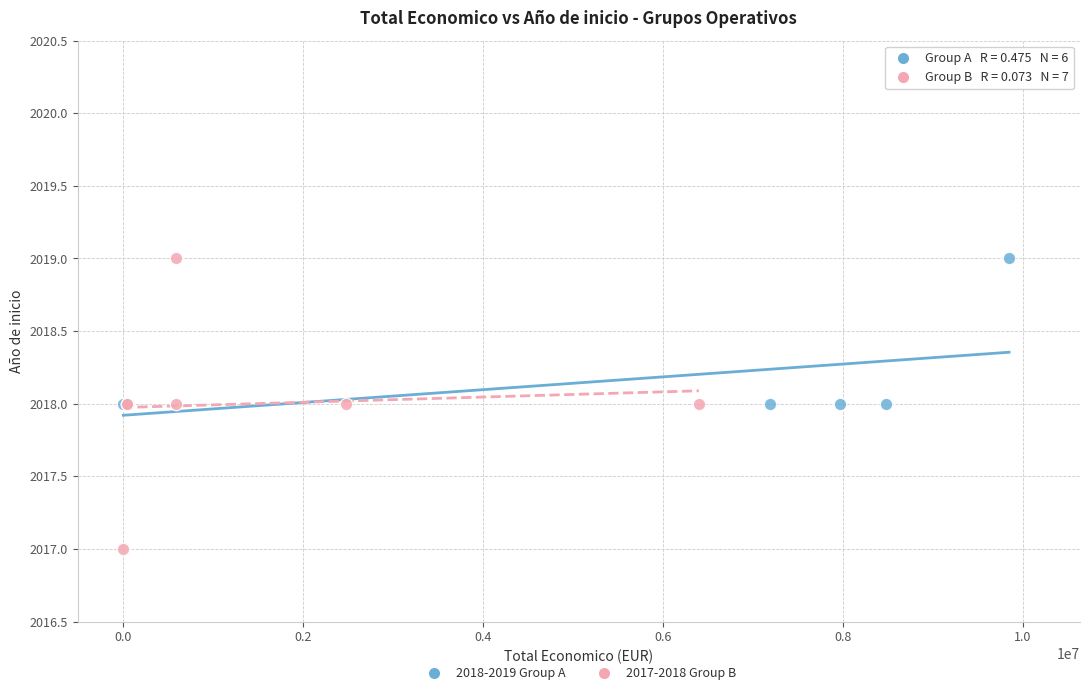

Which series contains the lowest Y value?

2017-2018 Group B